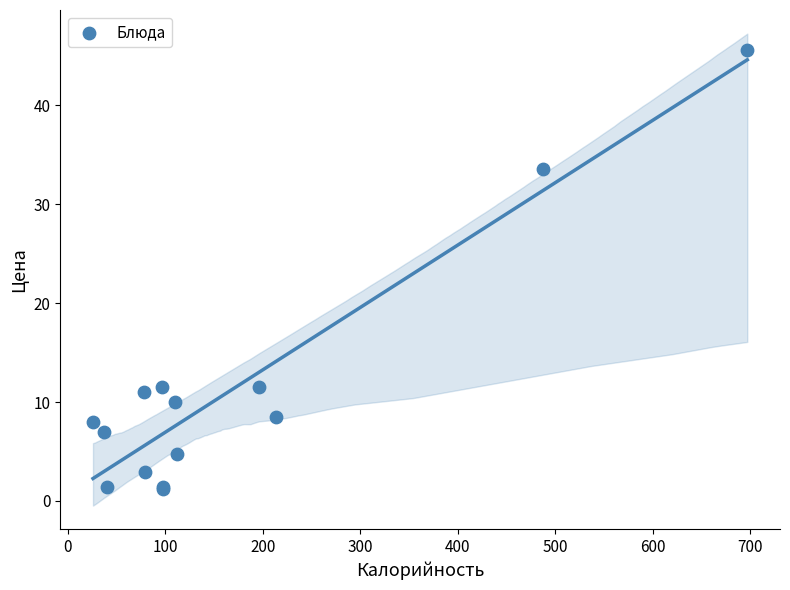

What Y value in the scatter plot is closest to 23?

33.6